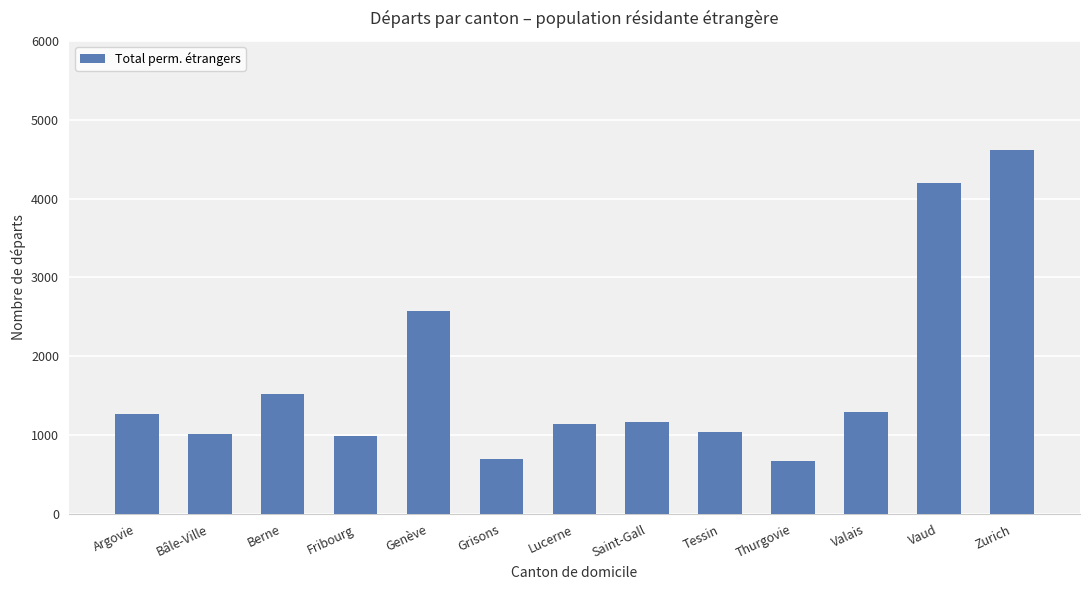

What is the change in value from Bâle-Ville to Saint-Gall?

+149